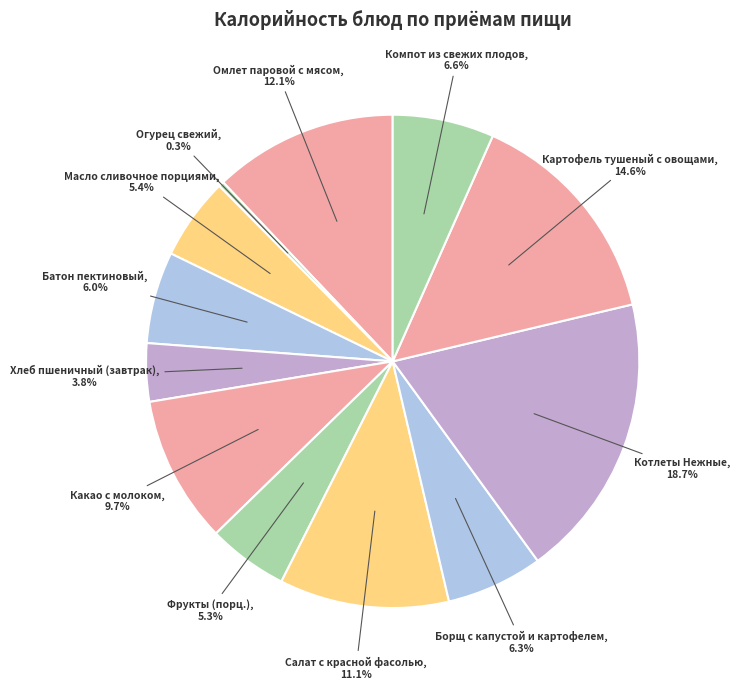

The Хлеб пшеничный (завтрак) slice represents 4% of the pie. True or false?

True